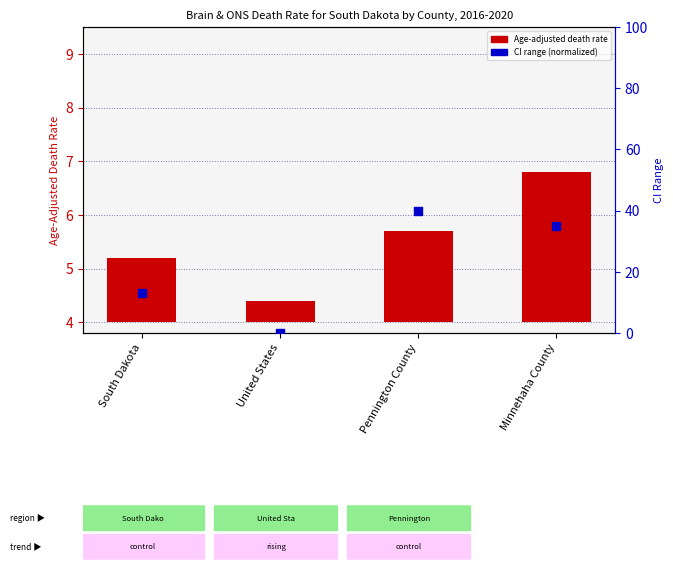

At which category is the sum across all series the highest?

Pennington County